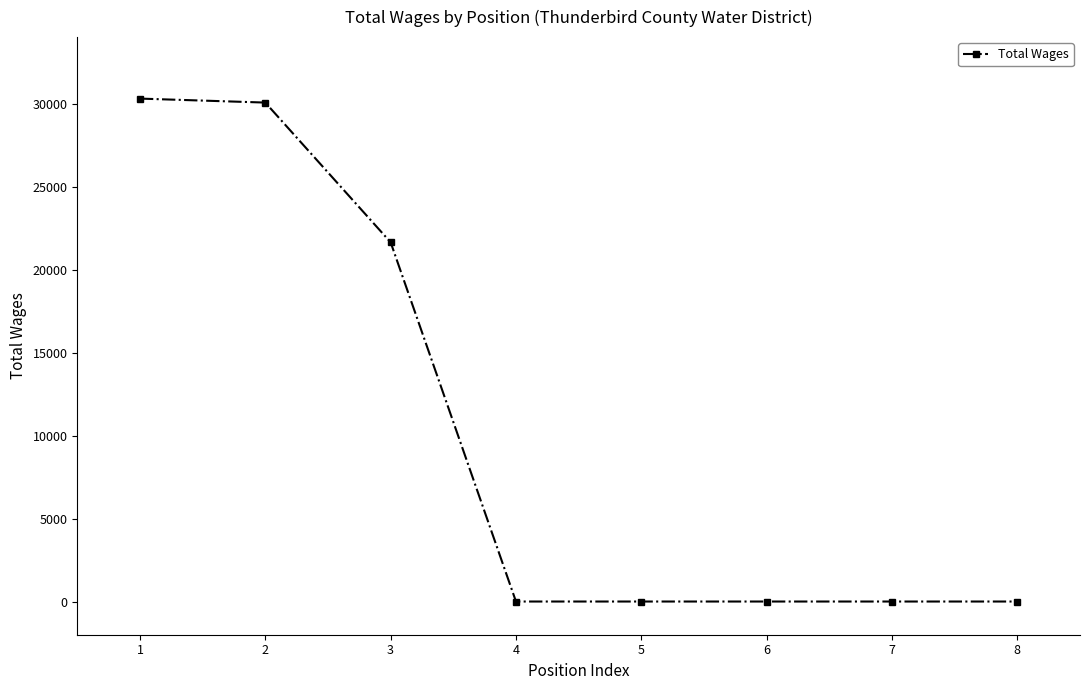

How many lines are shown in the chart?

1